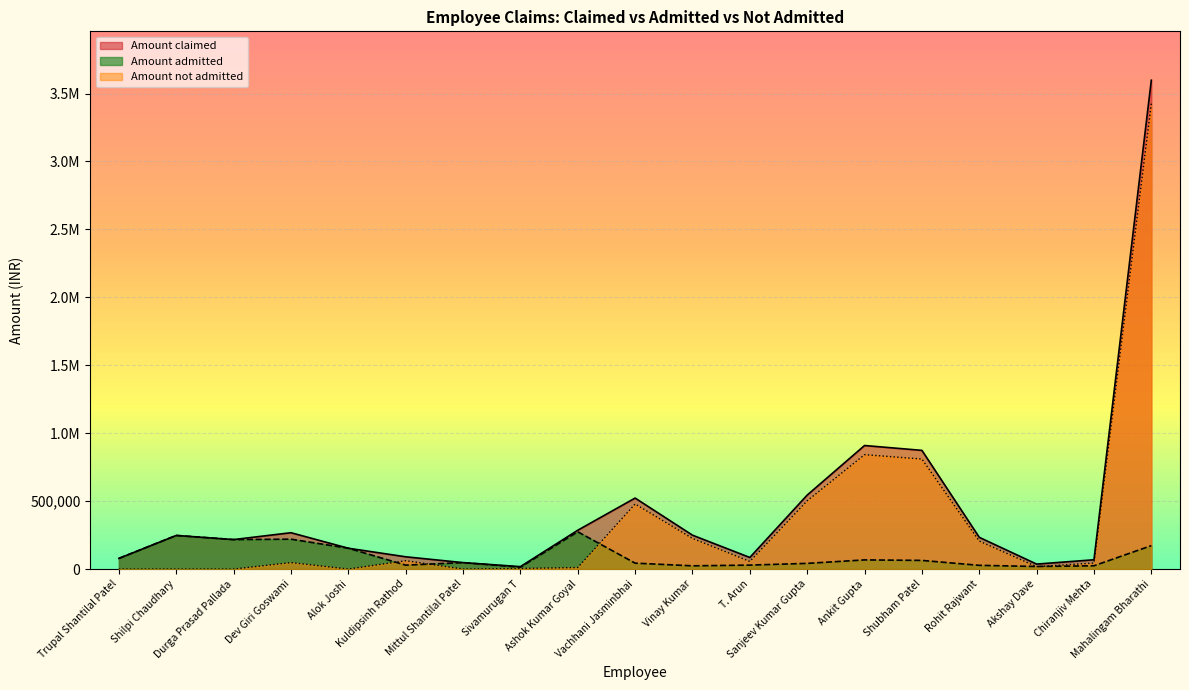

What is the difference between the Amount admitted values at Vinay Kumar and Ashok Kumar Goyal?

250564.0